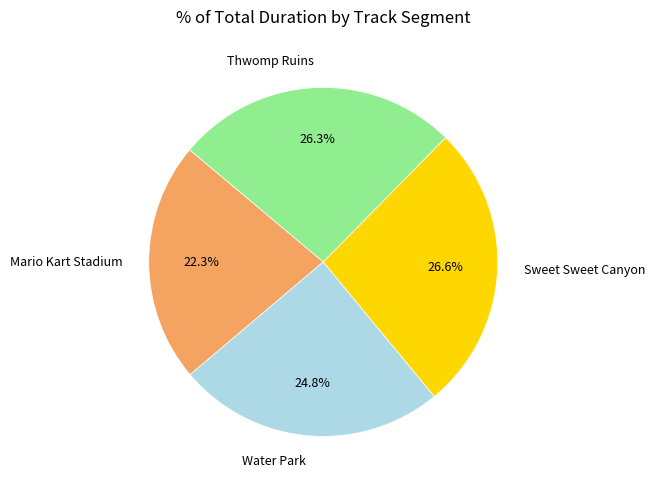

Which category has the smallest portion of the pie?

Mario Kart Stadium